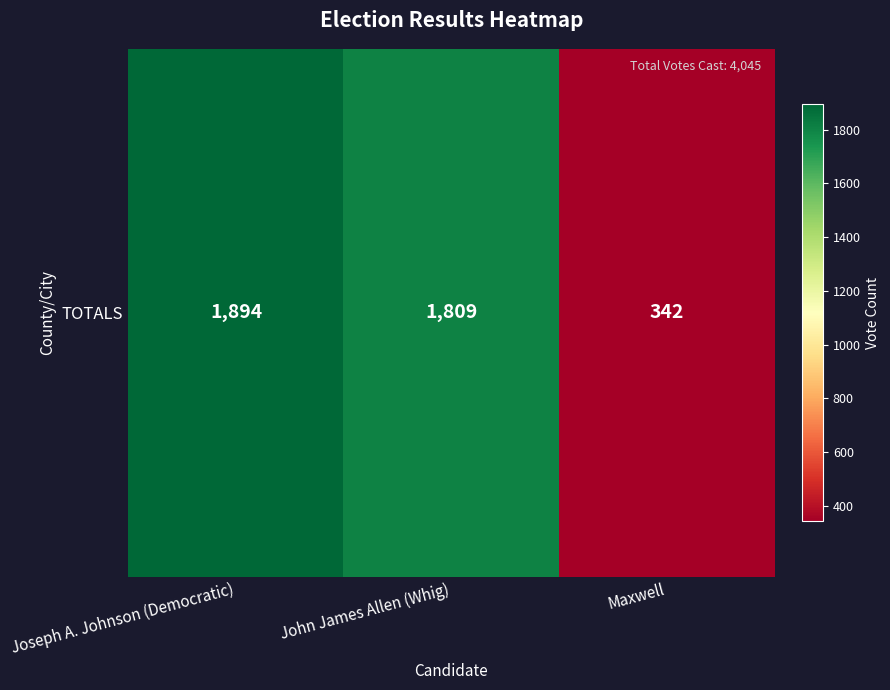

Reading left to right, extract all data points from this chart.

1894	1809	342